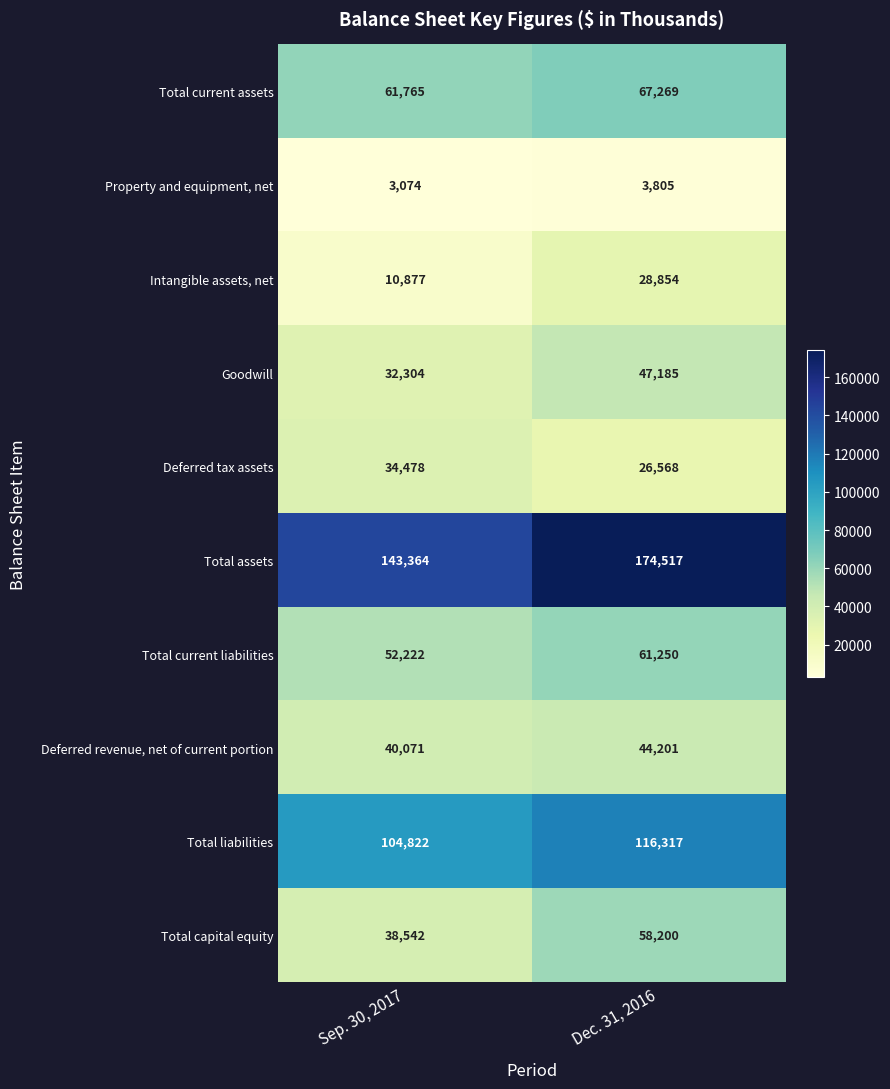

How many categories are shown in the chart?

2